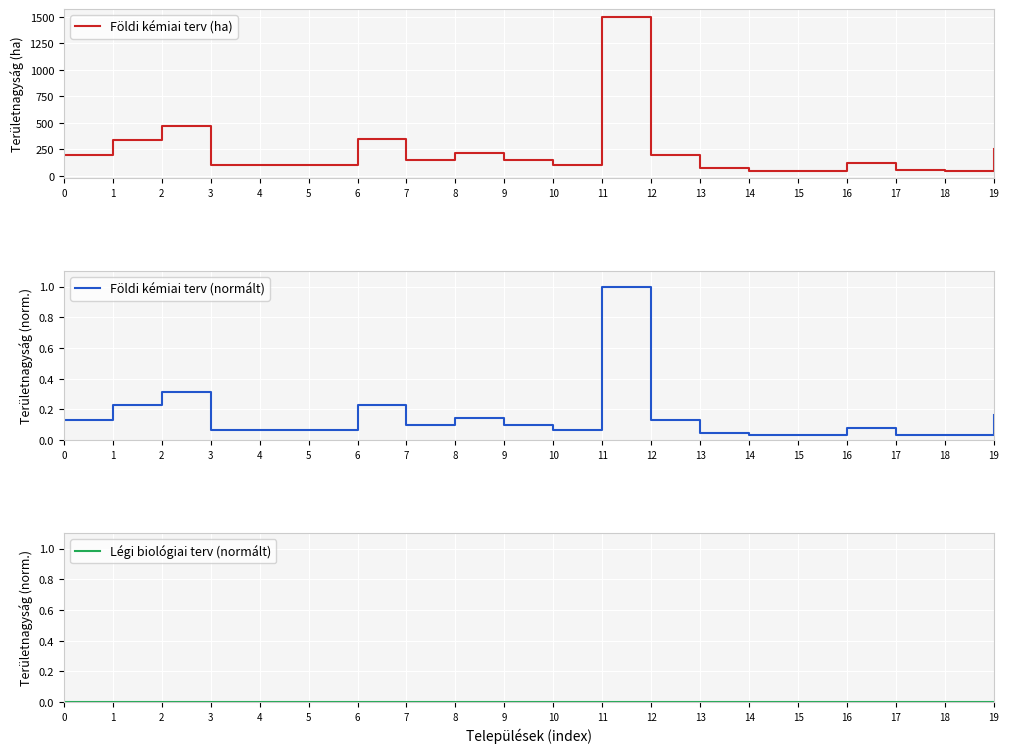

True or false: Légi biológiai terv (normált) has more than 1 interior local peaks.

False